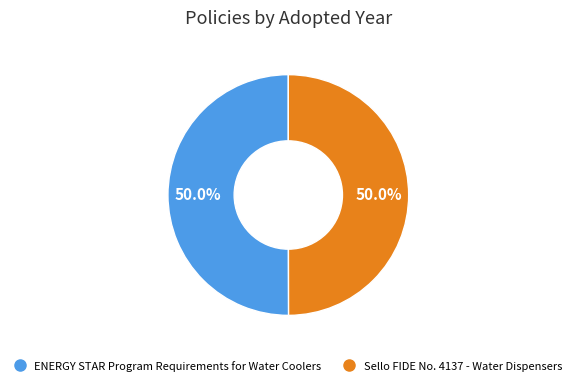

What is the total percentage of ENERGY STAR Program Requirements for Water Coolers and Sello FIDE No. 4137 - Water Dispensers?

100.0%